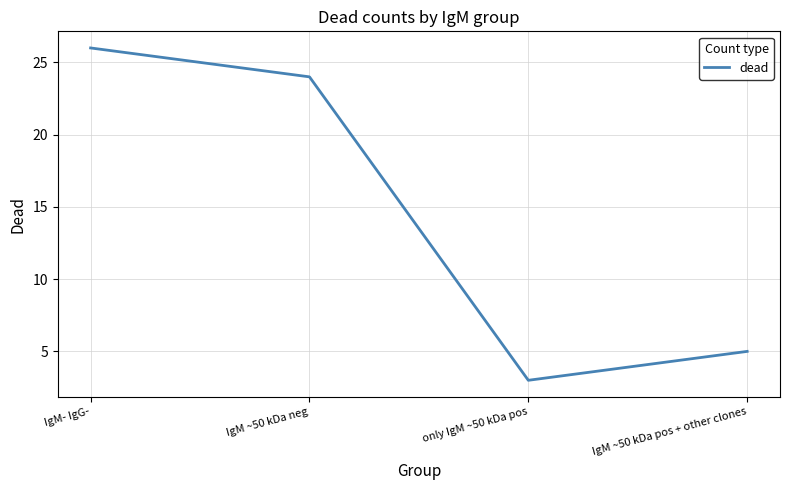

What is the sum of the values at IgM ~50 kDa neg and IgM ~50 kDa pos + other clones?

29